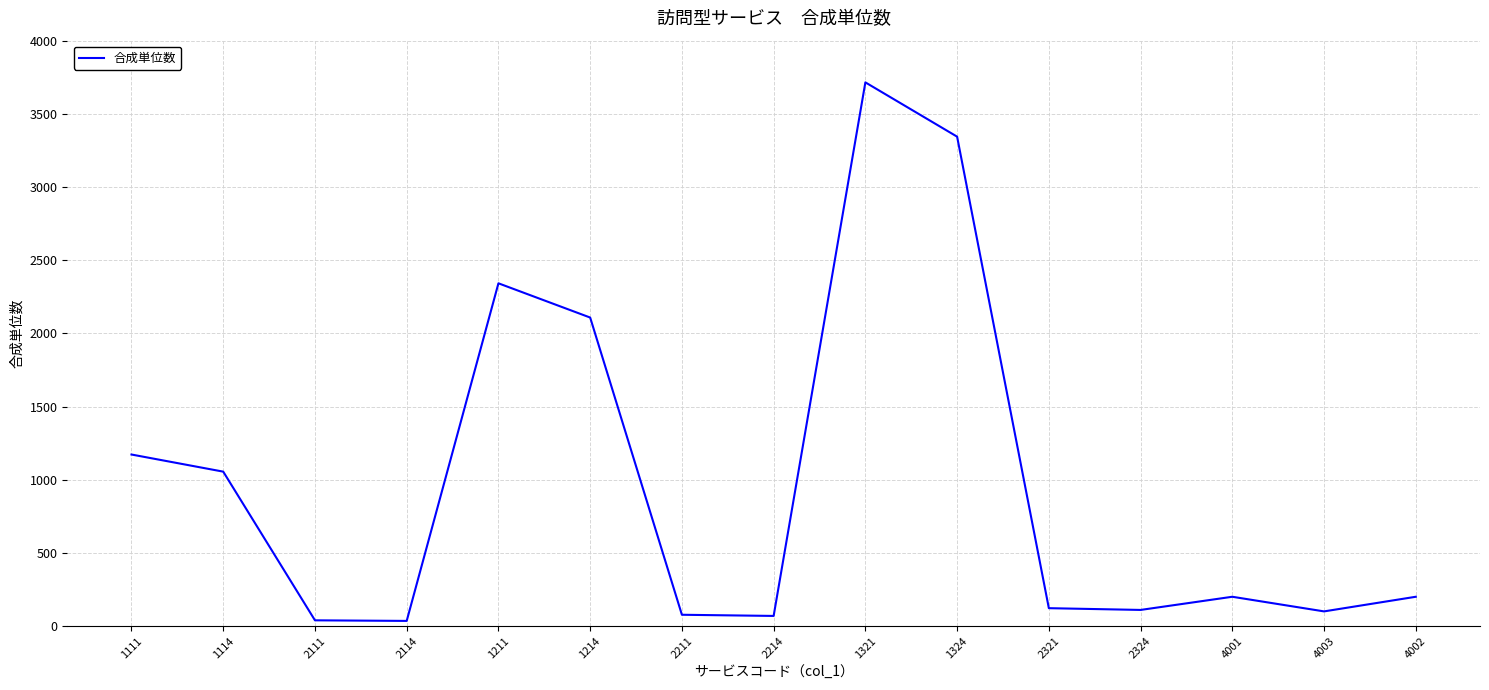

What position from the right is 2211?

9